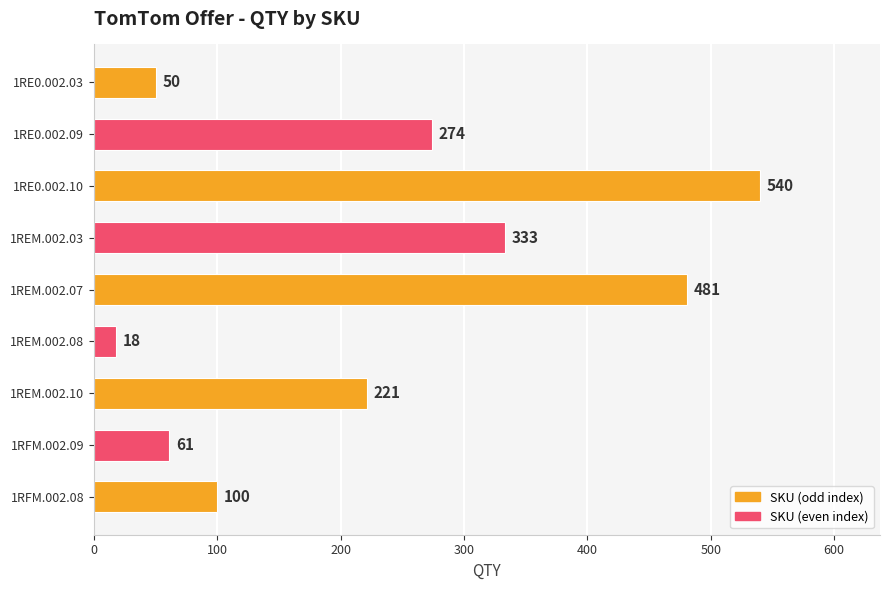

Count the number of categories in the chart.

9